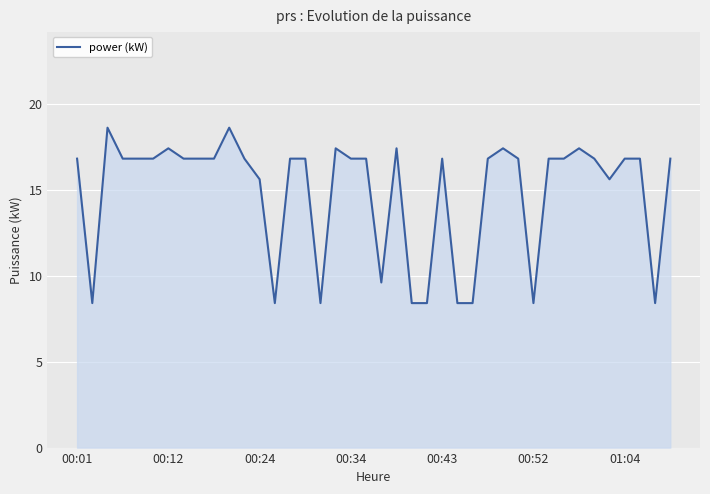

How many series are shown in this chart?

1